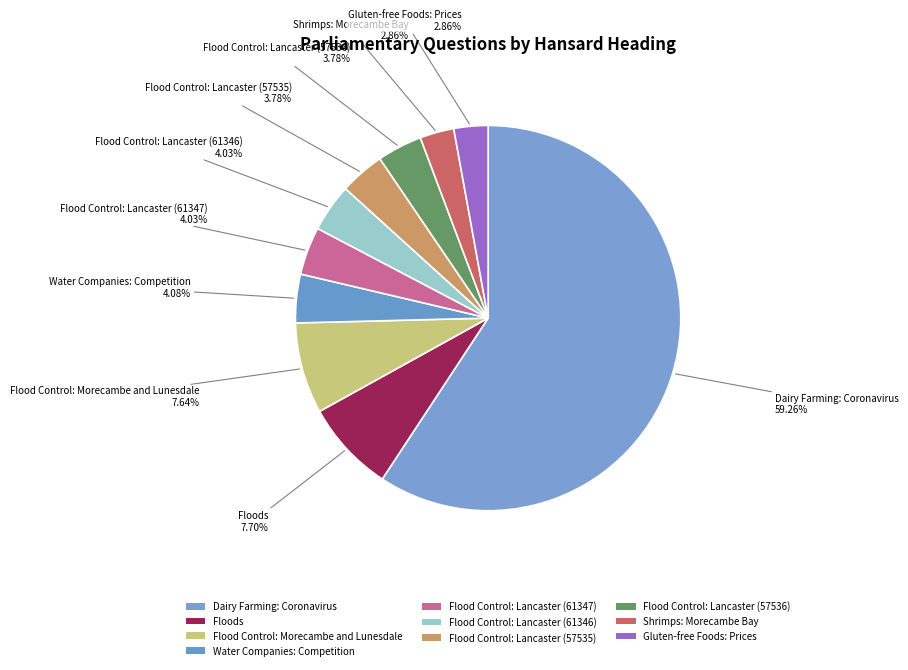

What is the majority slice?

Dairy Farming: Coronavirus